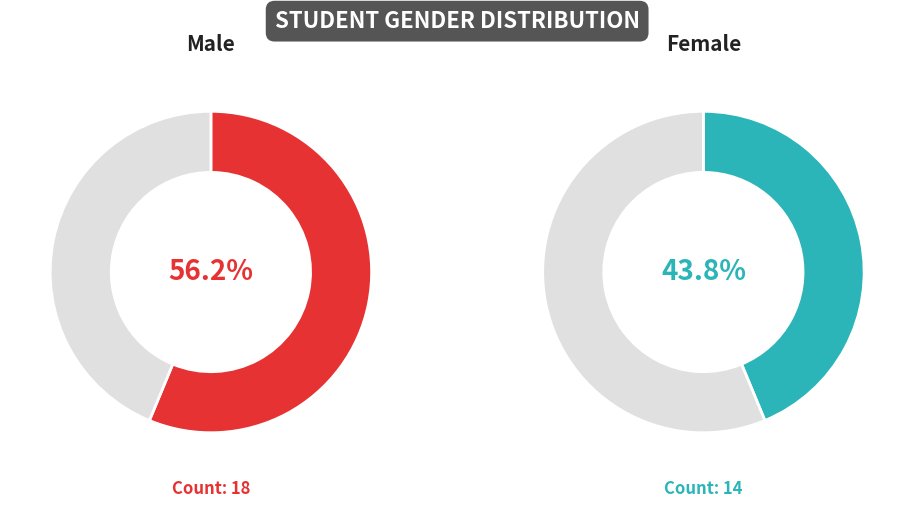

To the nearest percent, what portion does Female represent?

44%